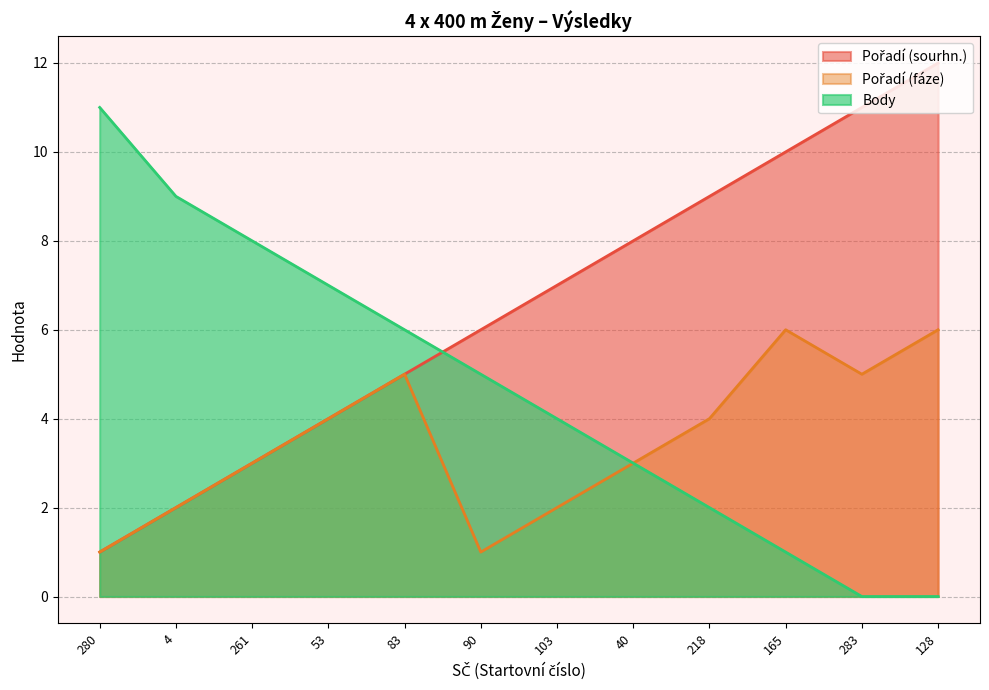

At which label does Body reach its peak?

280